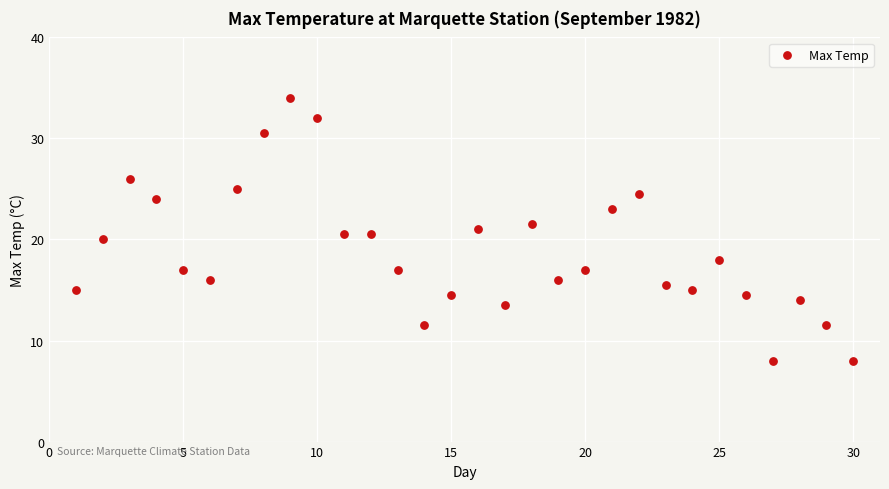

What is the range of Y values (max minus min)?

26.0